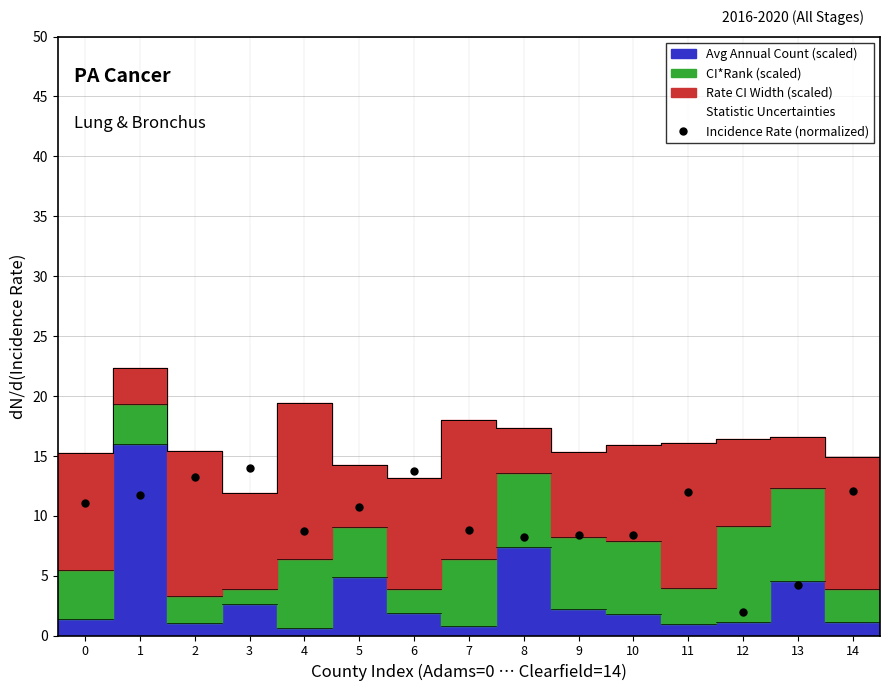

What is the difference between the maximum and minimum values?

12.0